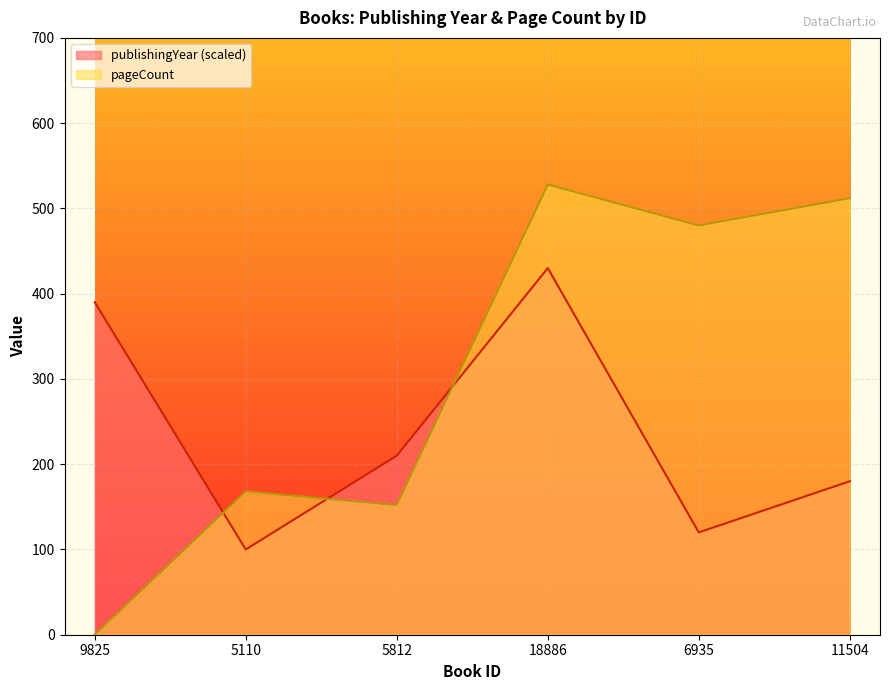

Where is the first local maximum for pageCount?

5110